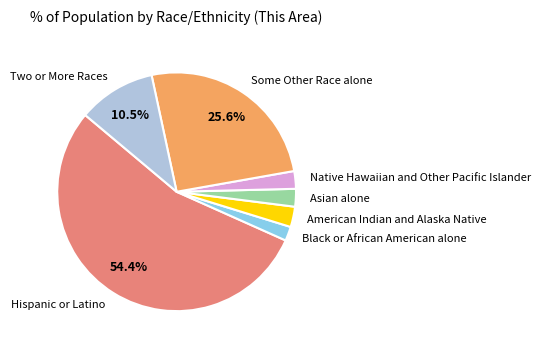

Which category has the biggest portion of the pie?

Hispanic or Latino